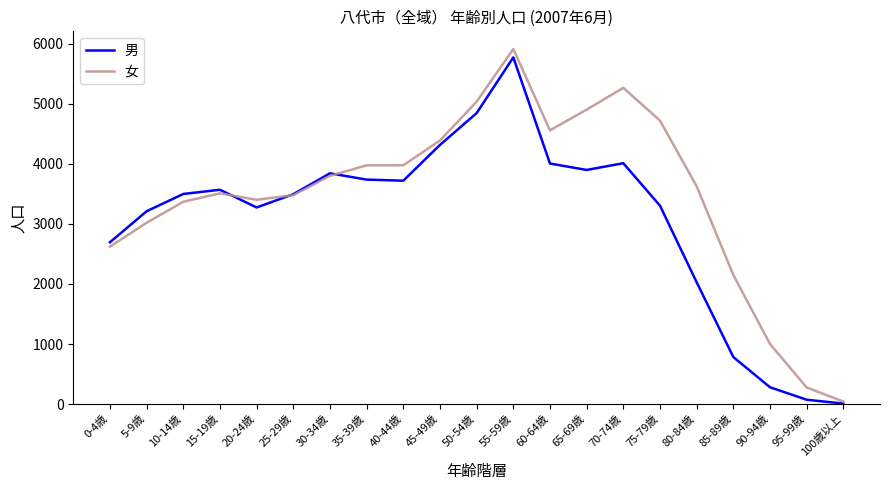

Is this an area chart (filled region under the line)?

No